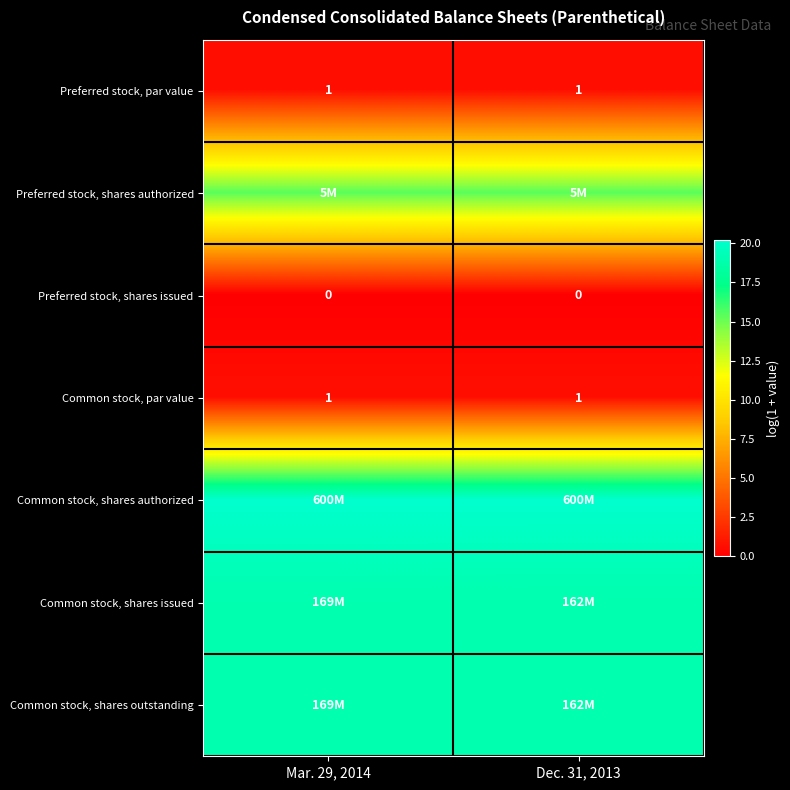

Which series changed the most between Mar. 29, 2014 and Dec. 31, 2013?

Common stock, shares issued